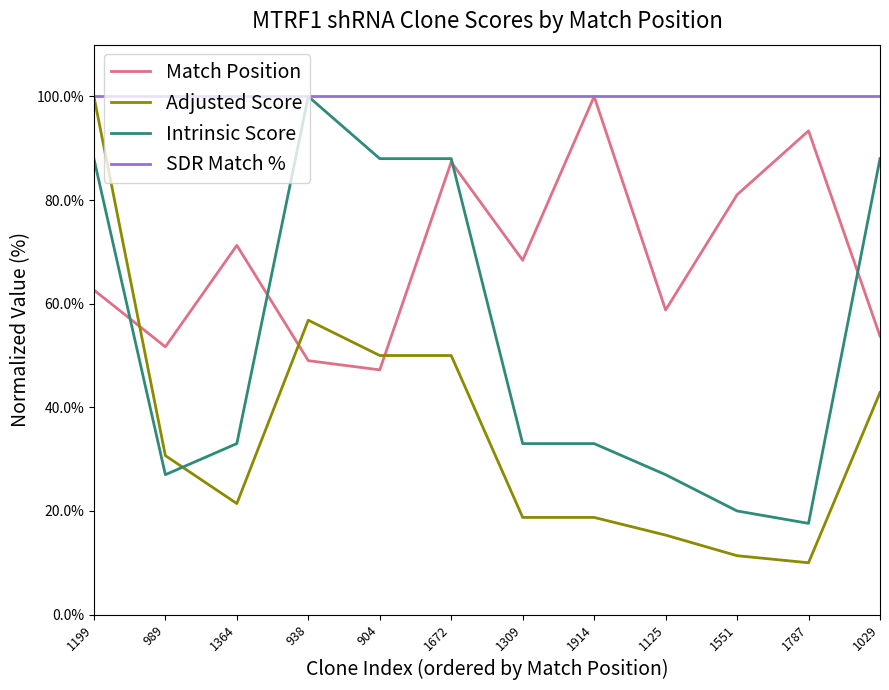

Rank the series by their average value, from lowest to highest.

Adjusted Score, Intrinsic Score, Match Position, SDR Match %